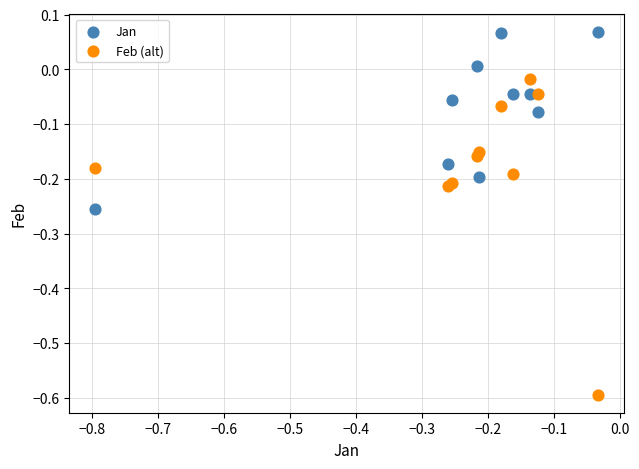

Which series contains the highest Y value?

Jan